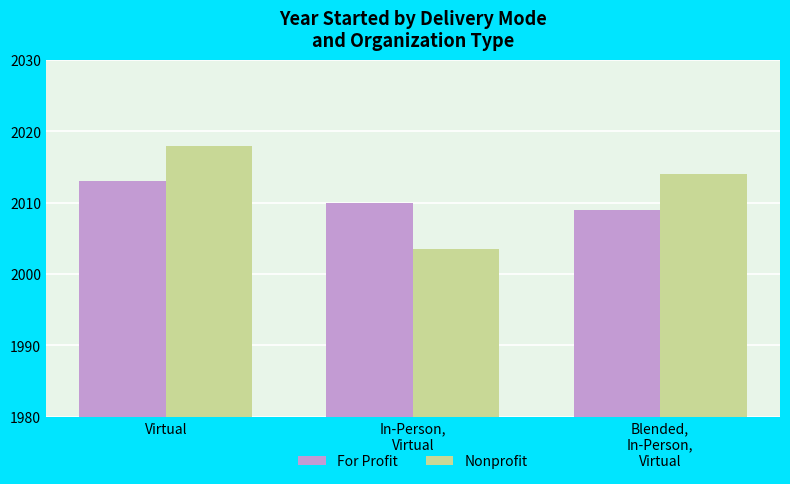

What is the average value of the For Profit series?

2010.7